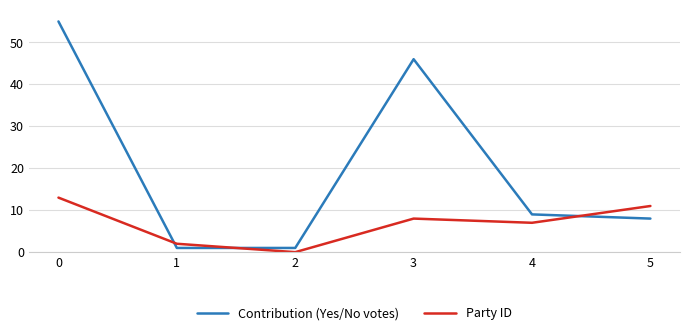

What are all the series names shown in the legend?

Contribution (Yes/No votes), Party ID